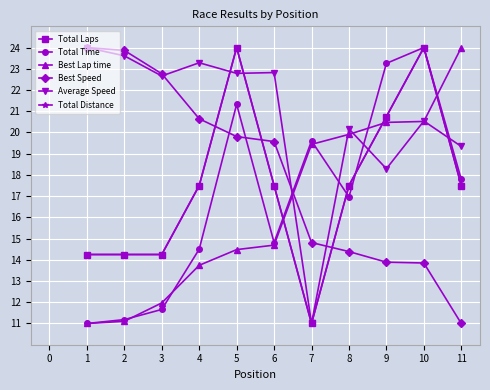

Which has a higher value, 2 or 4?

4